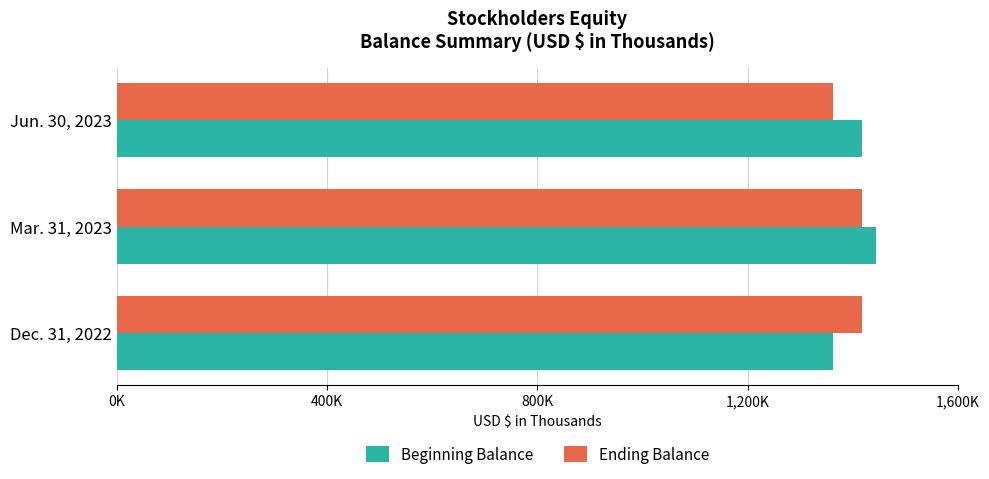

How many data points in Beginning Balance are less than 1417605?

1